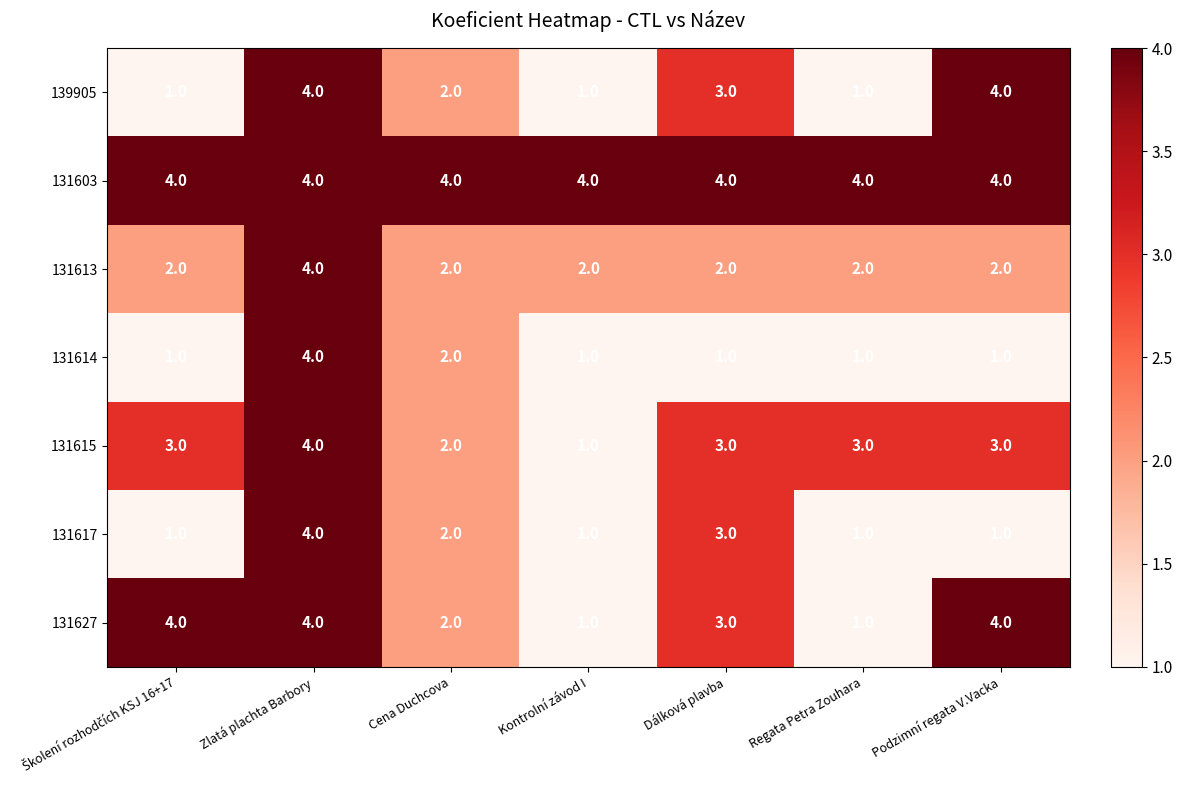

Between Kontrolní závod I and Regata Petra Zouhara, which series saw the biggest shift?

131615